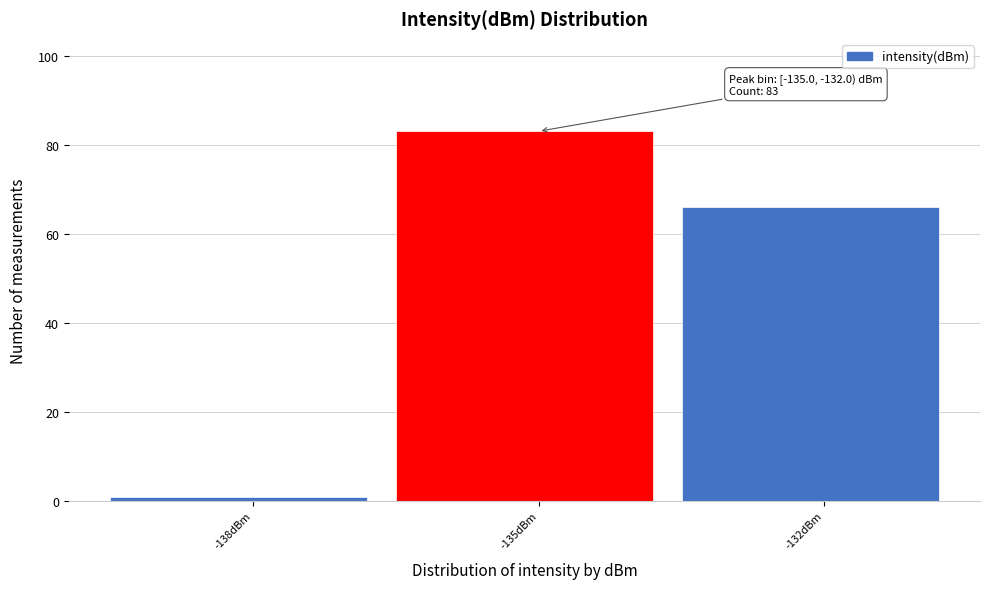

Reading left to right, what are all the values shown in this chart?

1	83	66